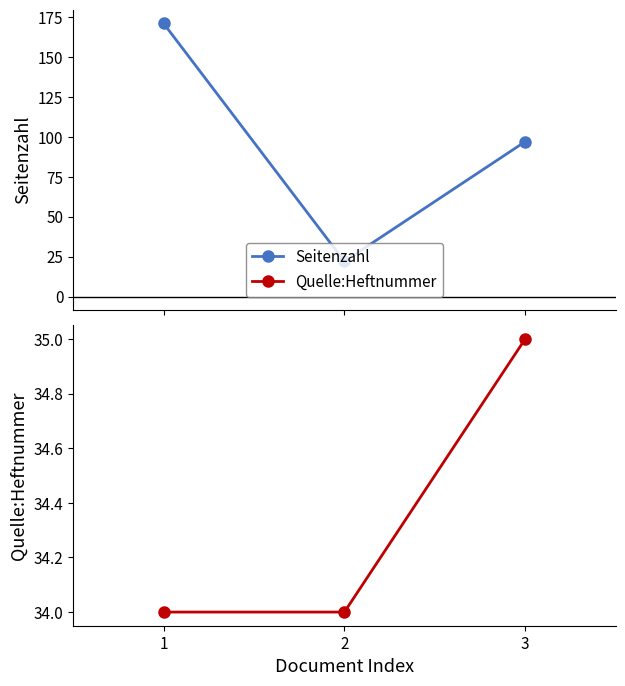

Is it true that Quelle:Heftnummer equals 50 at 2?

False